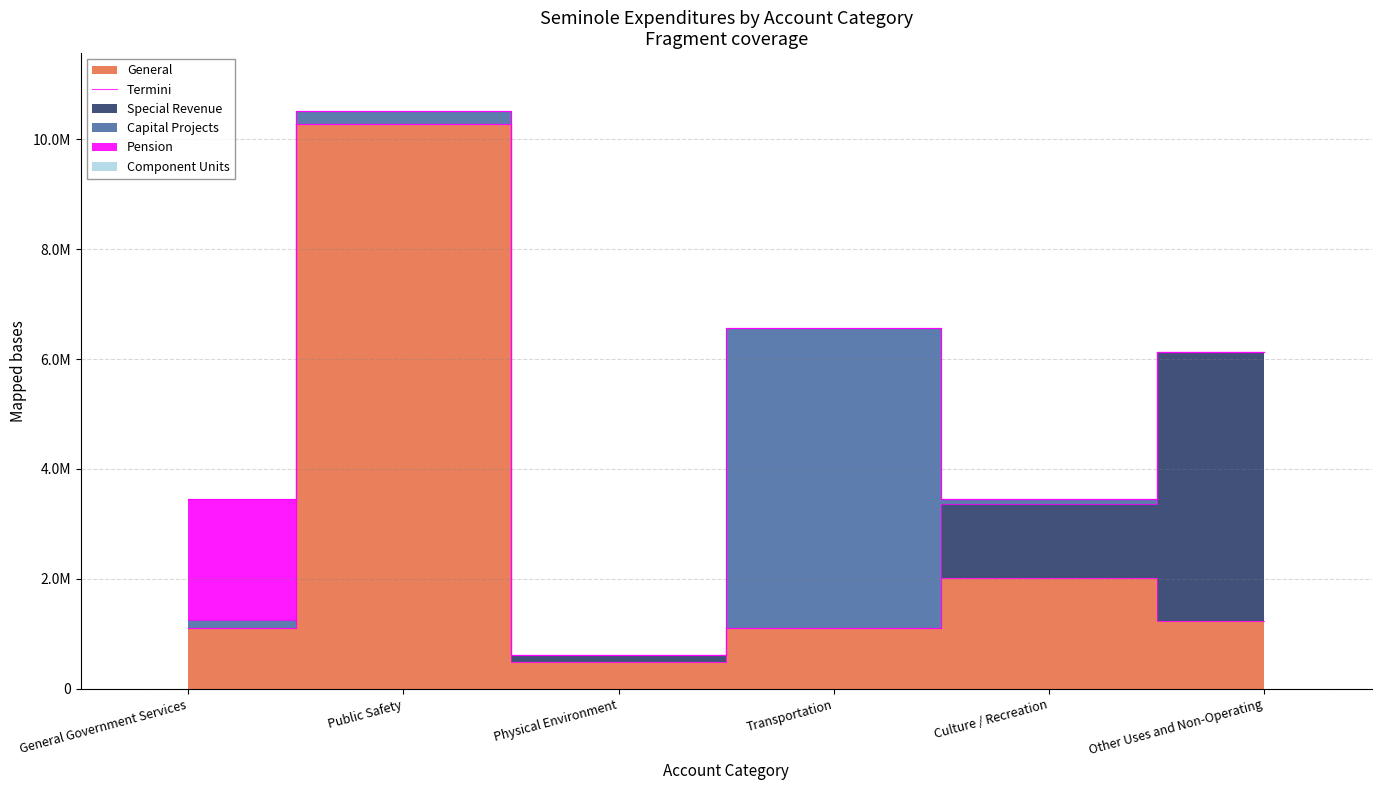

Reading left to right, transcribe all the data shown in this chart.

General Government Services=1099948	Public Safety=10275328	Physical Environment=486977	Transportation=1103174	Culture / Recreation=2010739	Other Uses and Non-Operating=1243235